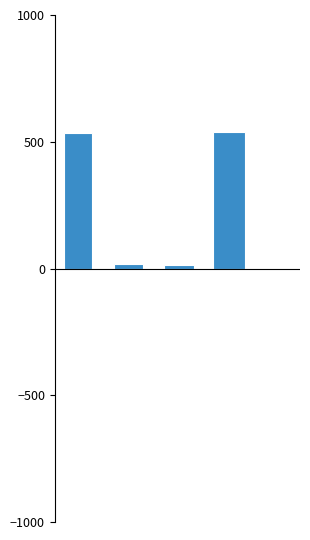

What is the difference between the maximum and minimum values?

524